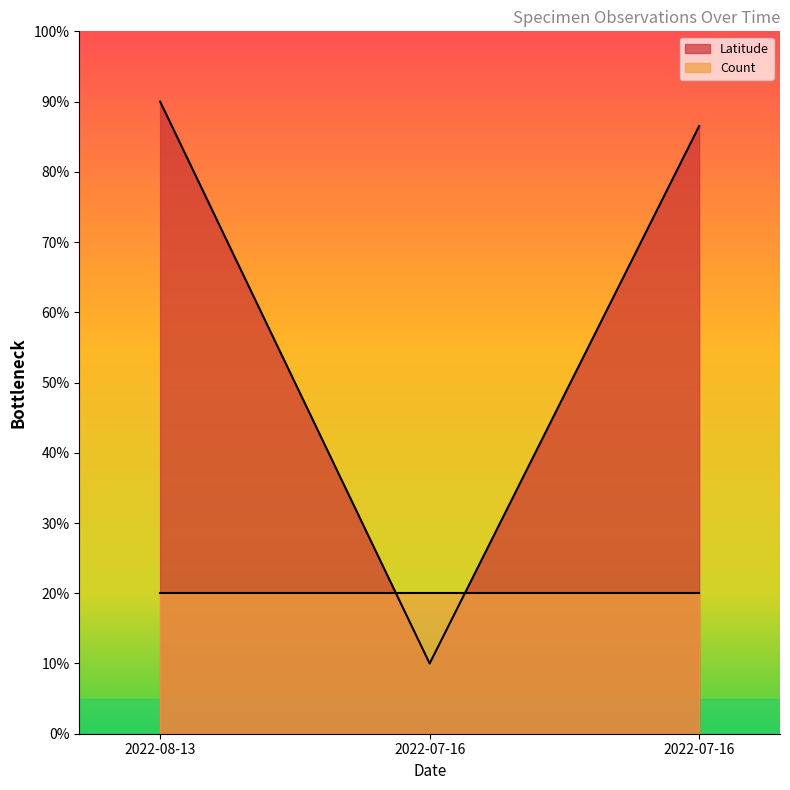

Rank the categories by value from highest to lowest.

2022-08-13, 2022-07-16, 2022-07-16